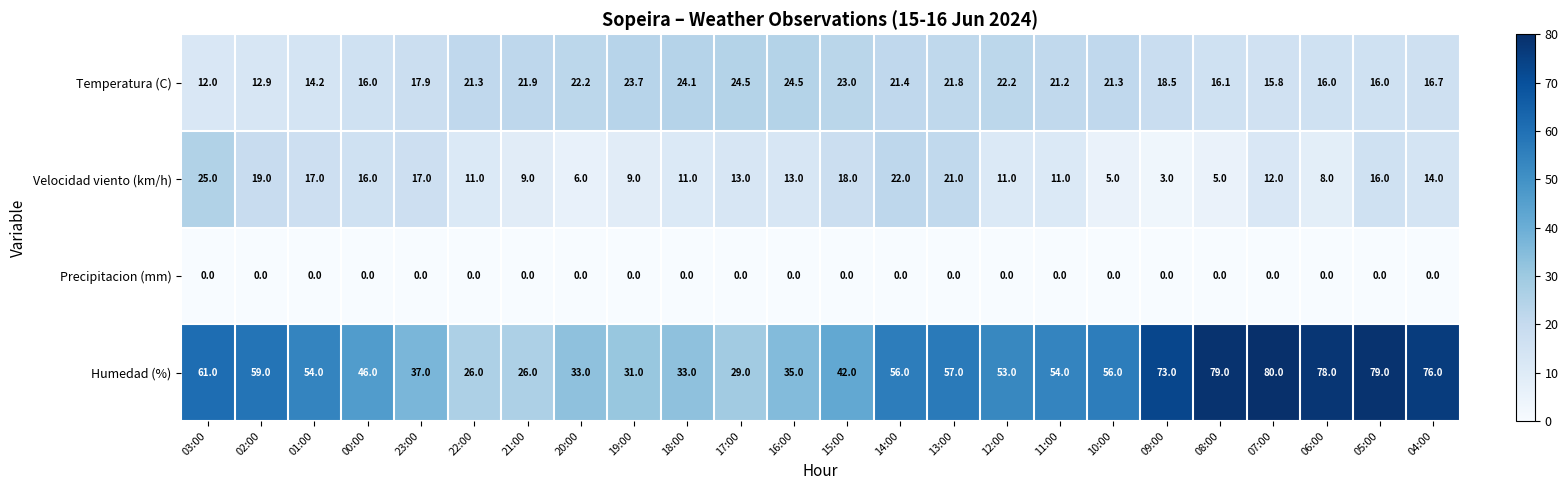

What is the greatest value displayed?

80.0